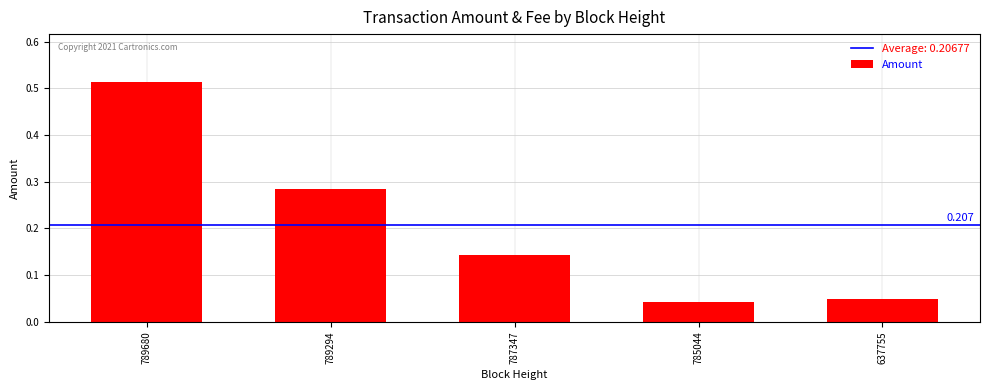

Are the bars horizontal?

No